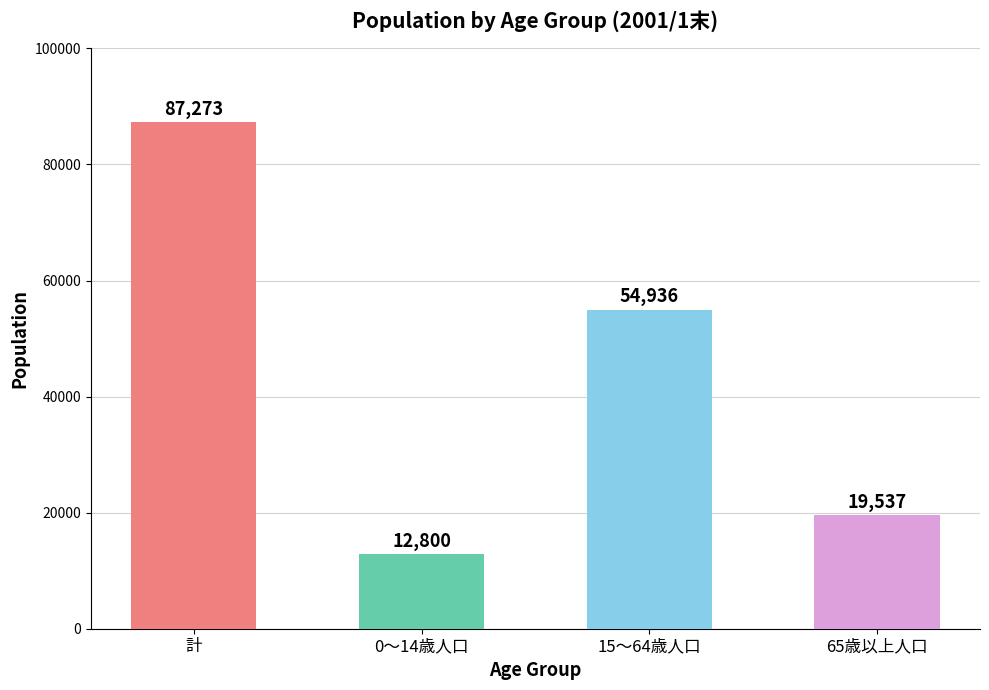

Count the number of data series in this chart.

1